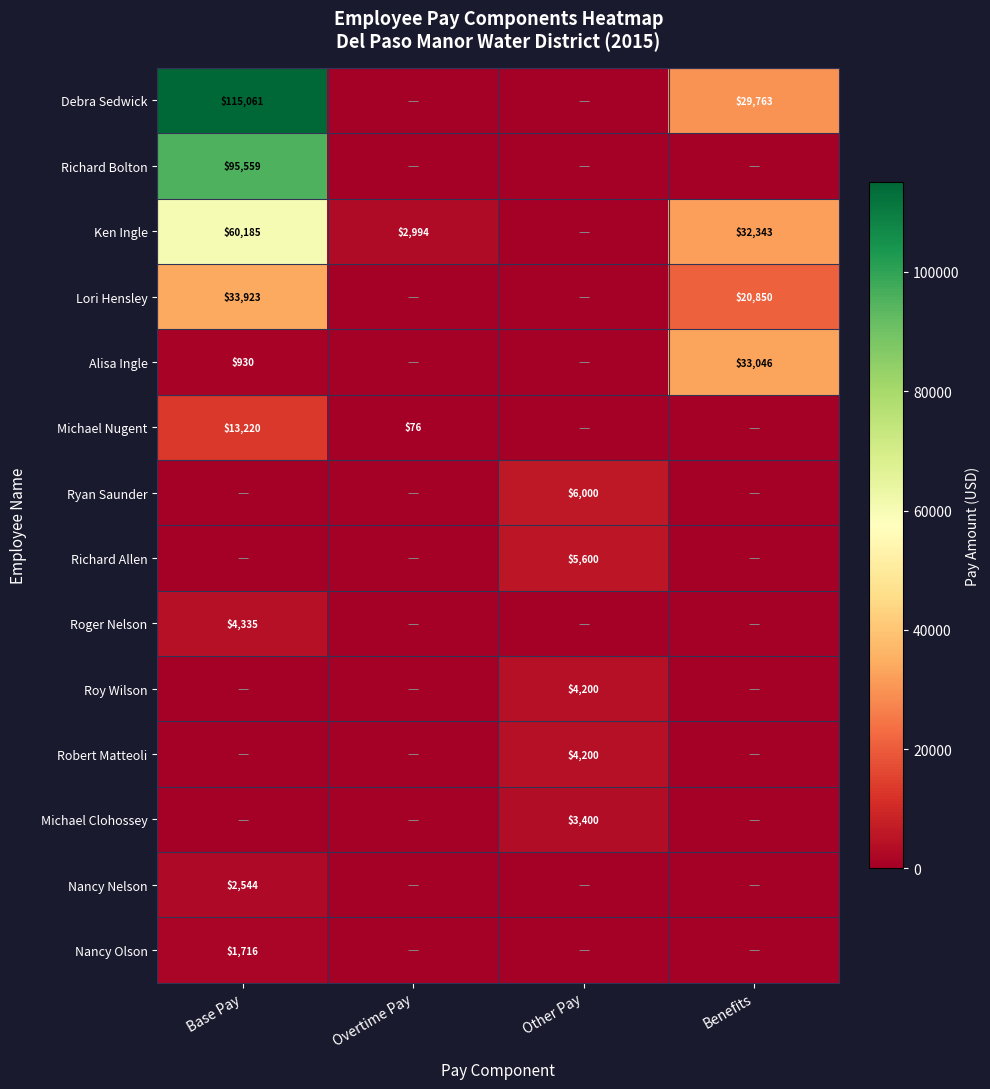

Is it true that Michael Nugent equals 119 at Overtime Pay?

False